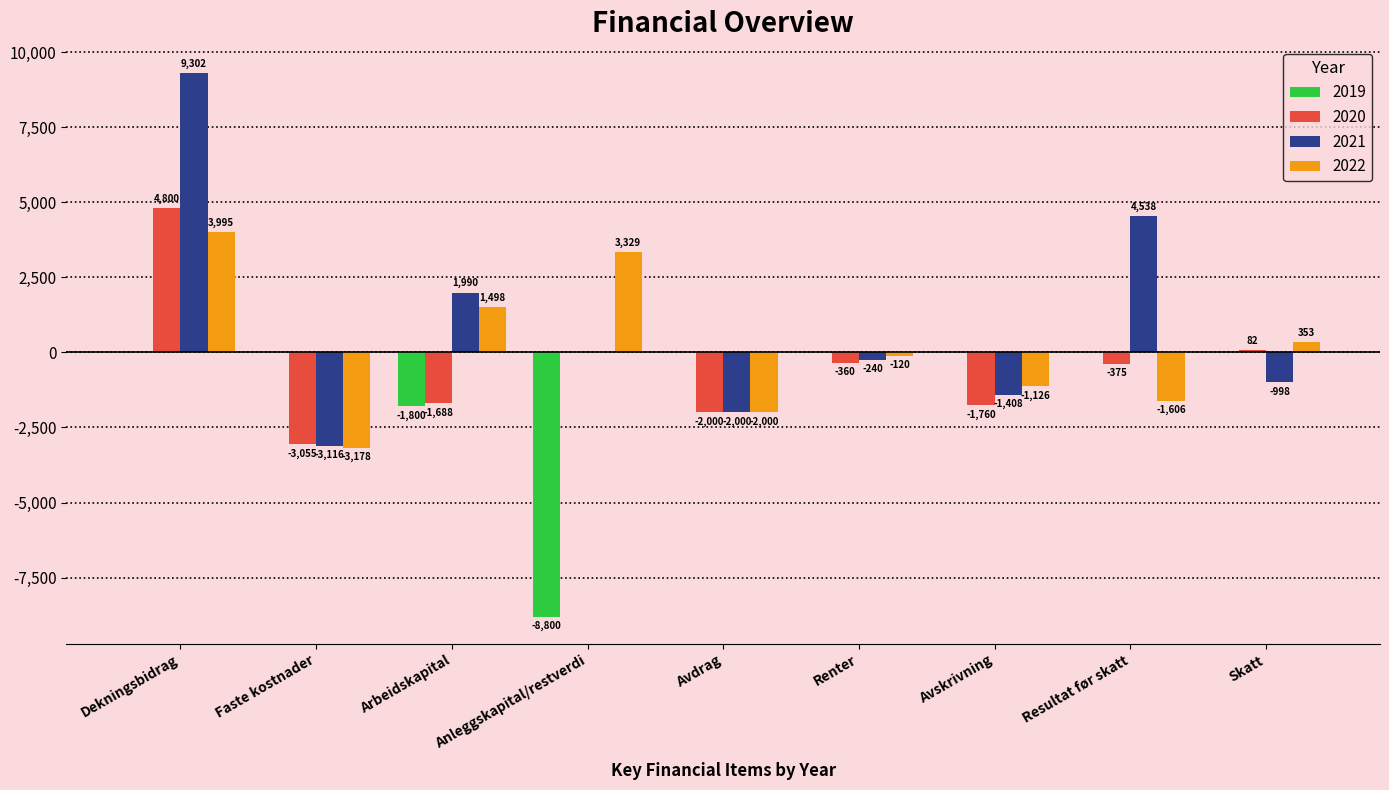

Between Avskrivning and Resultat før skatt, which series saw the biggest shift?

2021